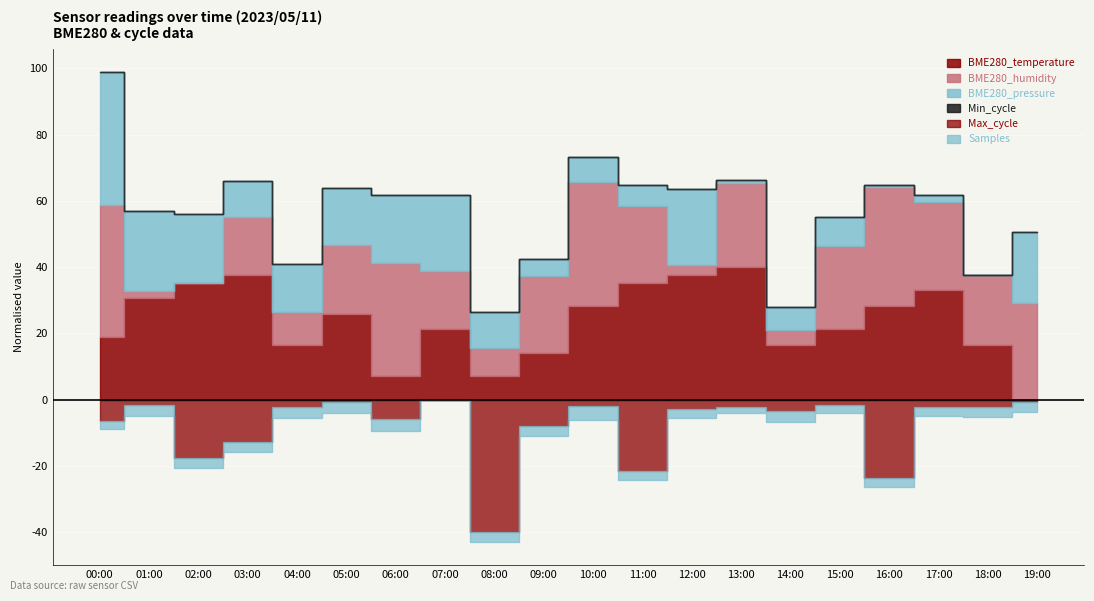

Between 01:00 and 18:00, which is larger?

01:00